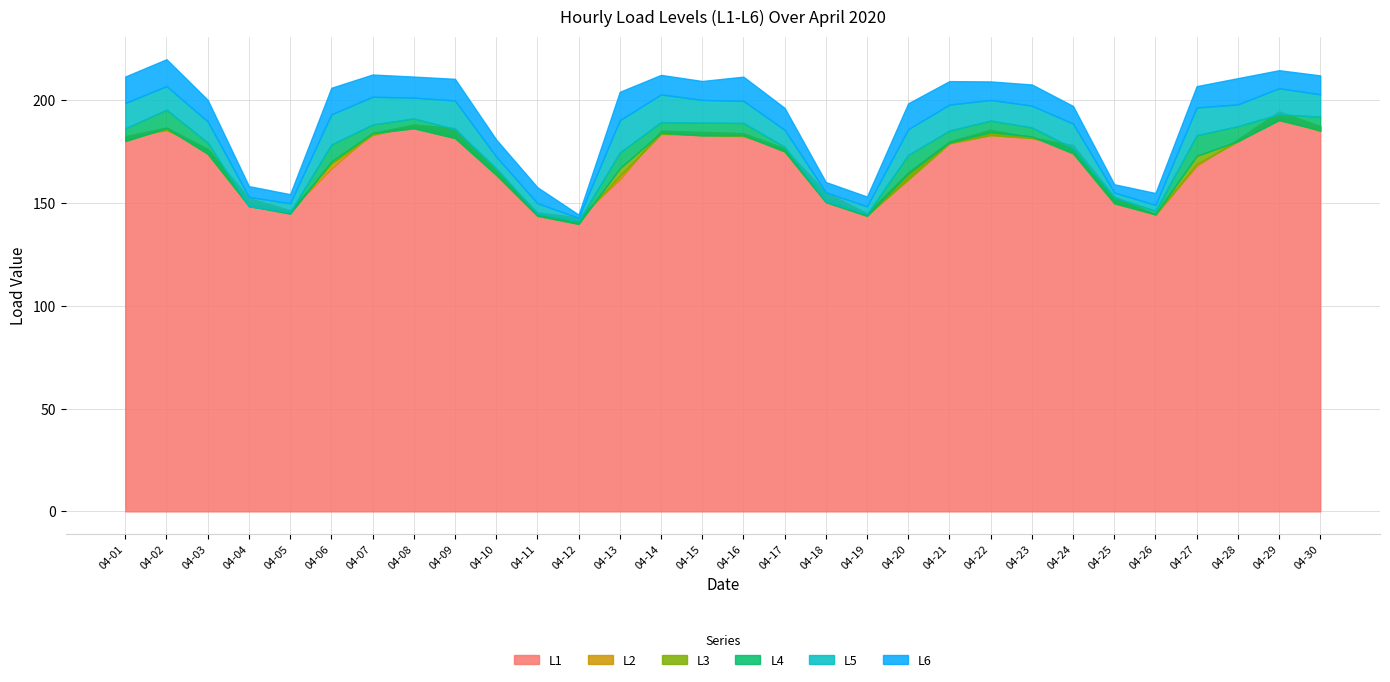

What is the value of the L3 bar at the 9th from the left?

181.7